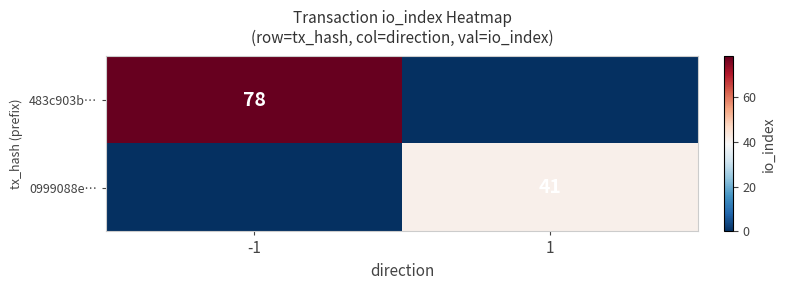

True or false: 483c903b… has a value of 78 at -1.

True